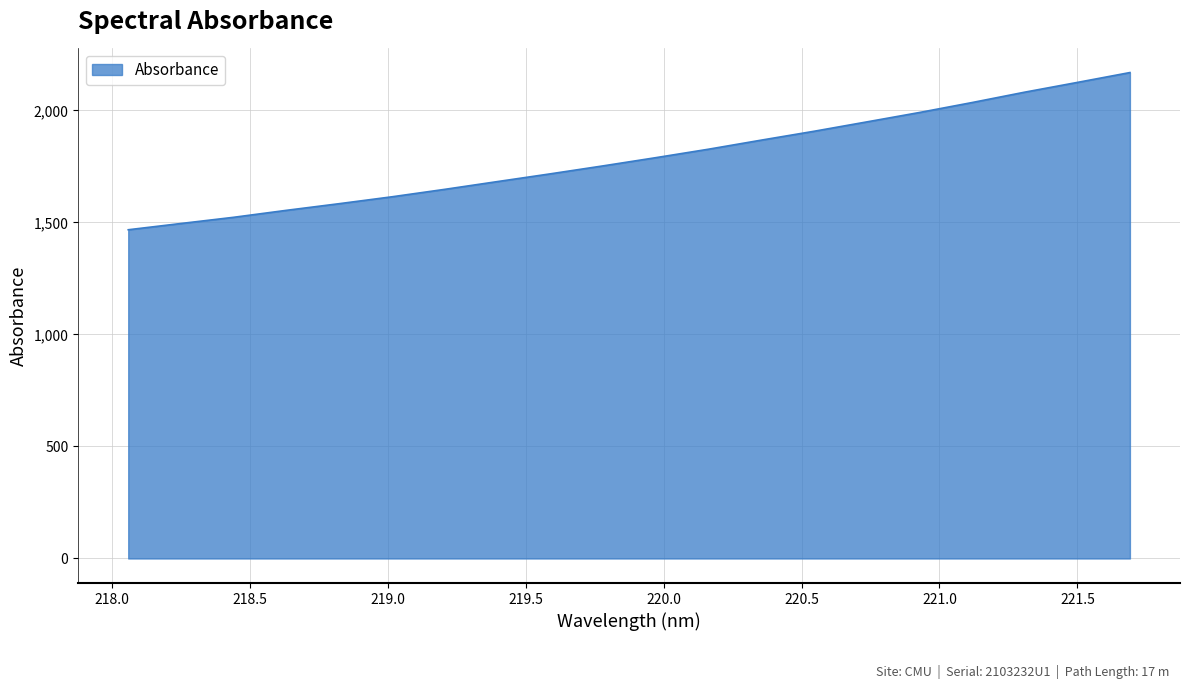

What is the difference between the maximum and minimum values?

701.6